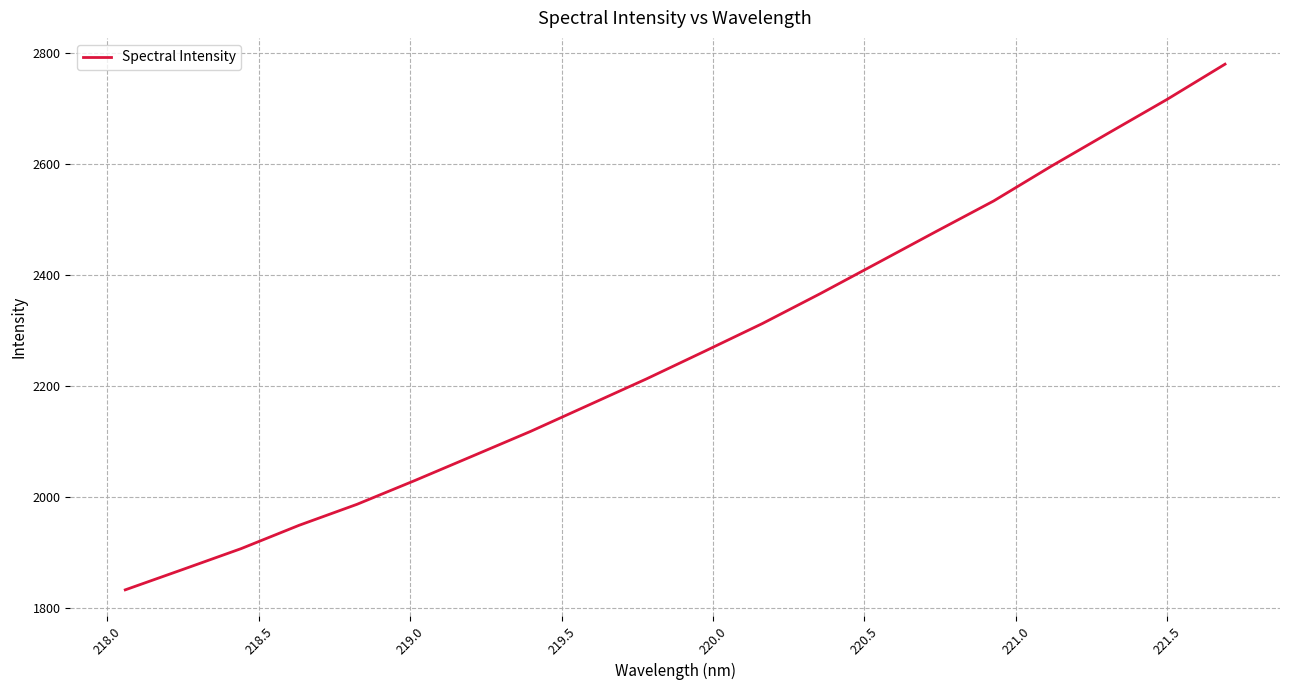

What is the maximum value shown in the chart?

2779.6